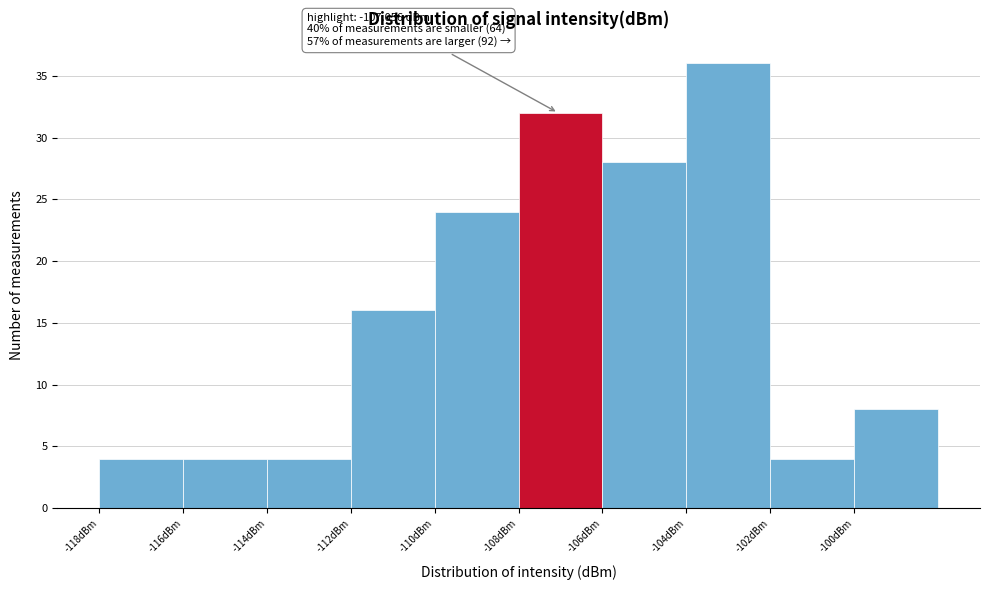

Over which range of the x-axis is the bar tallest?

-104 to -102